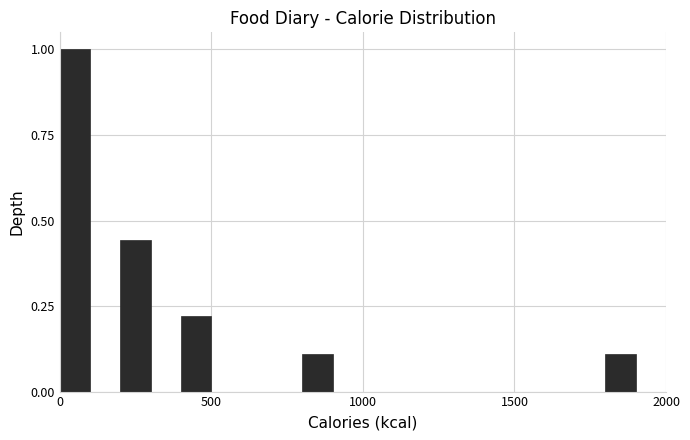

Around what value on the x-axis is the tallest bar? Give the approximate position of its centre, as read against the axis.

50